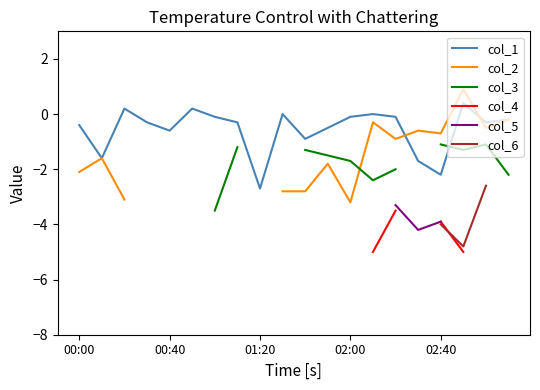

How many interior local peaks does the col_3 series have?

1